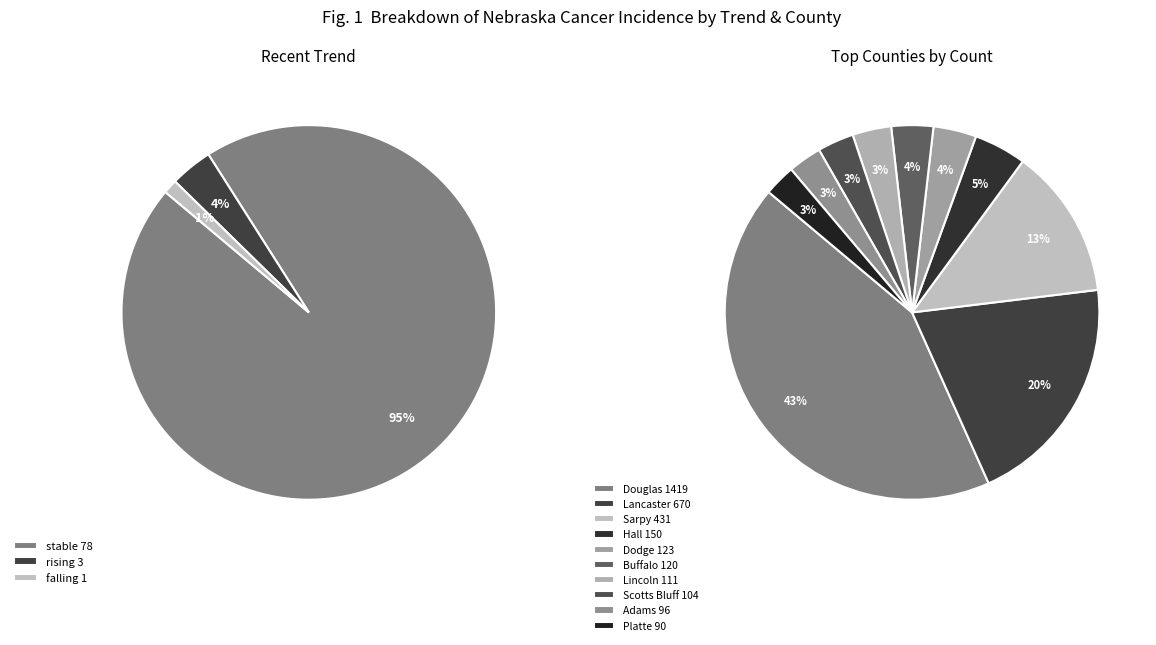

Which has a higher value, stable or rising?

stable